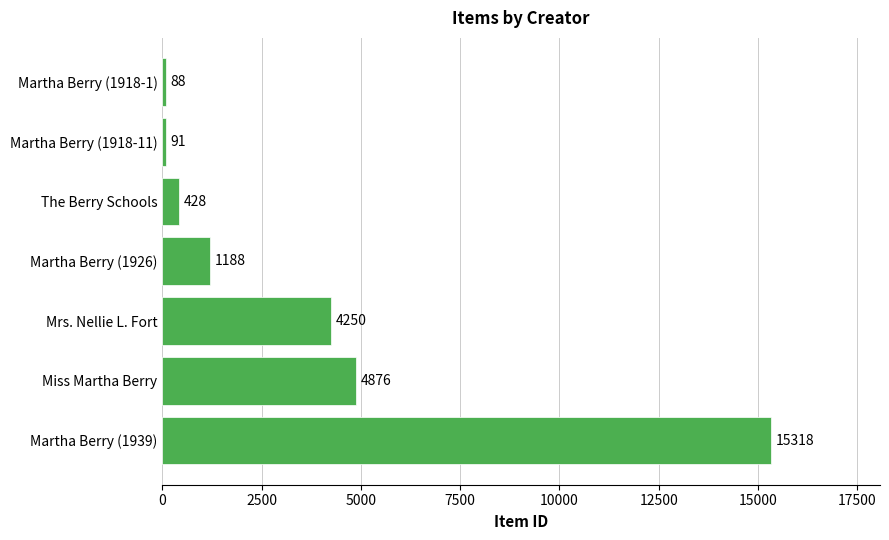

What is the minimum value shown in the chart?

88